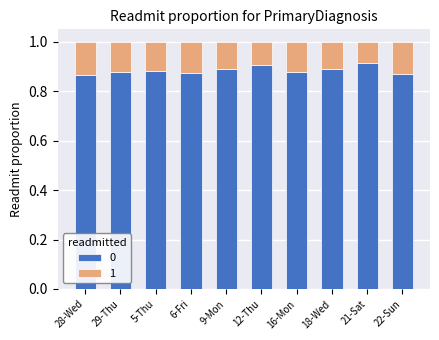

What is the sum of all 0 values?

8.8